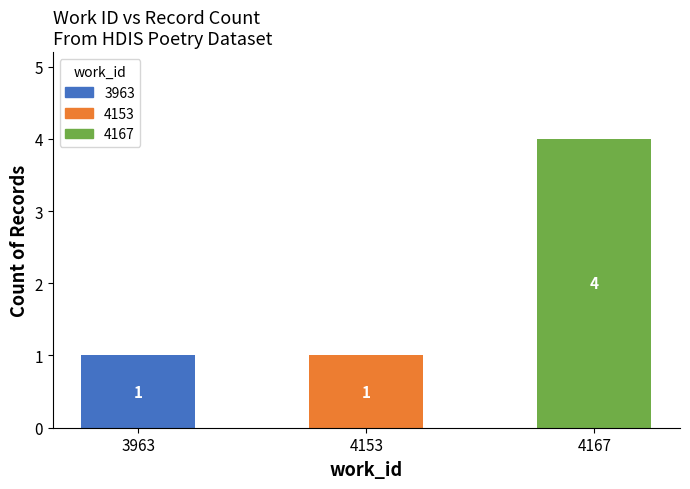

What is the value of the 2nd bar from the left?

1